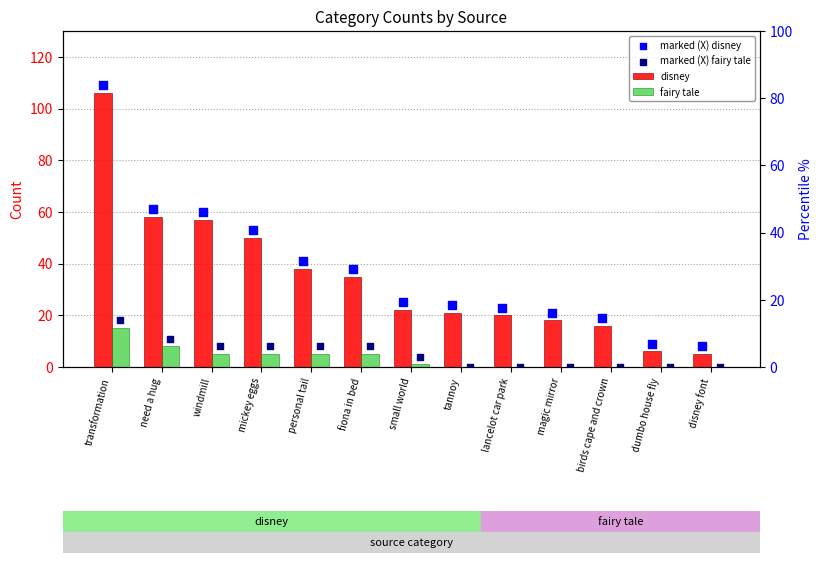

Which series contains the lowest Y value?

fairy tale